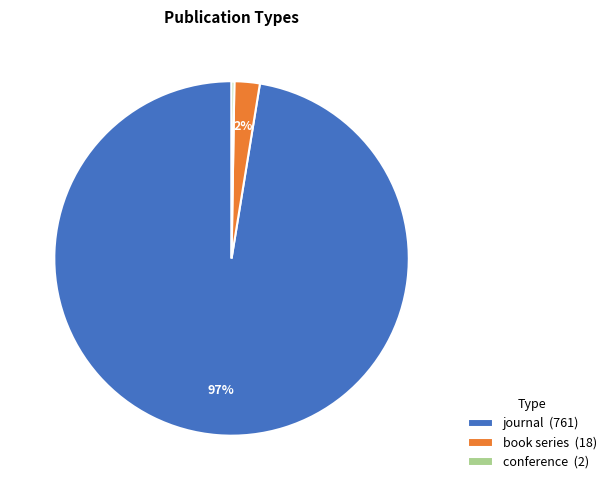

Which has a higher value, book series (18) or journal (761)?

journal (761)